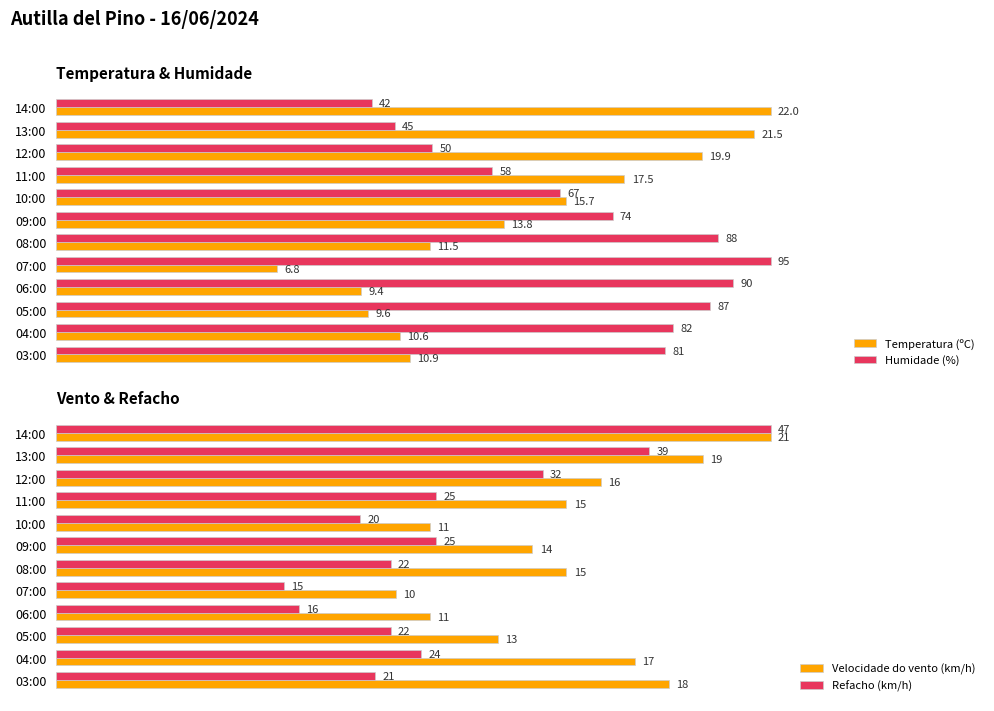

How many bars are there in total?

48